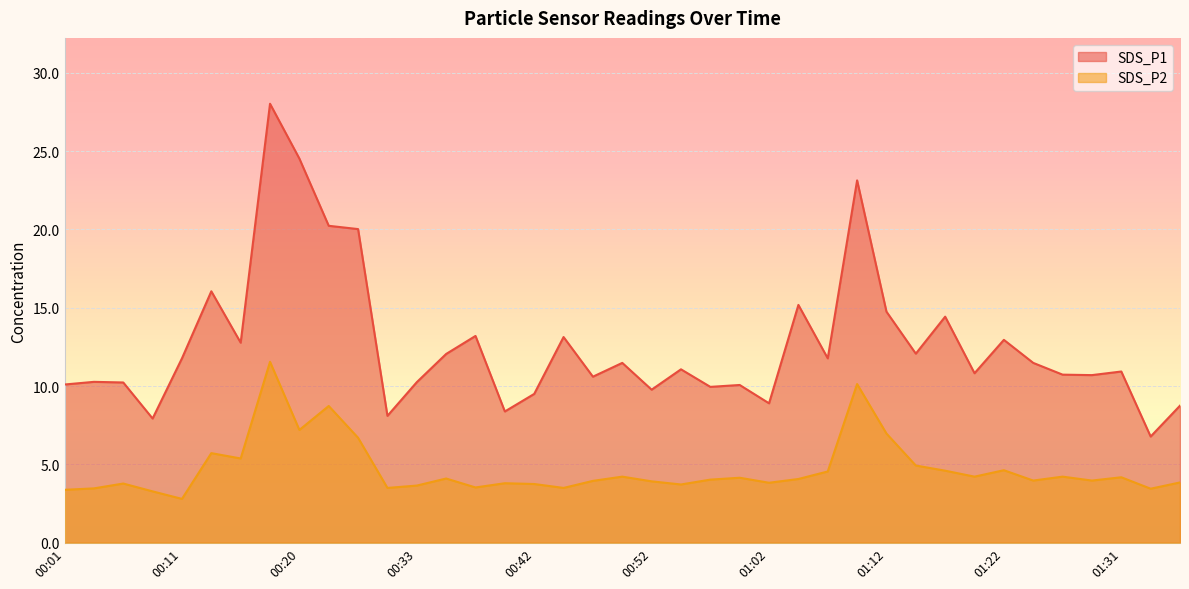

What is the label of the 9th point from the left?

00:20